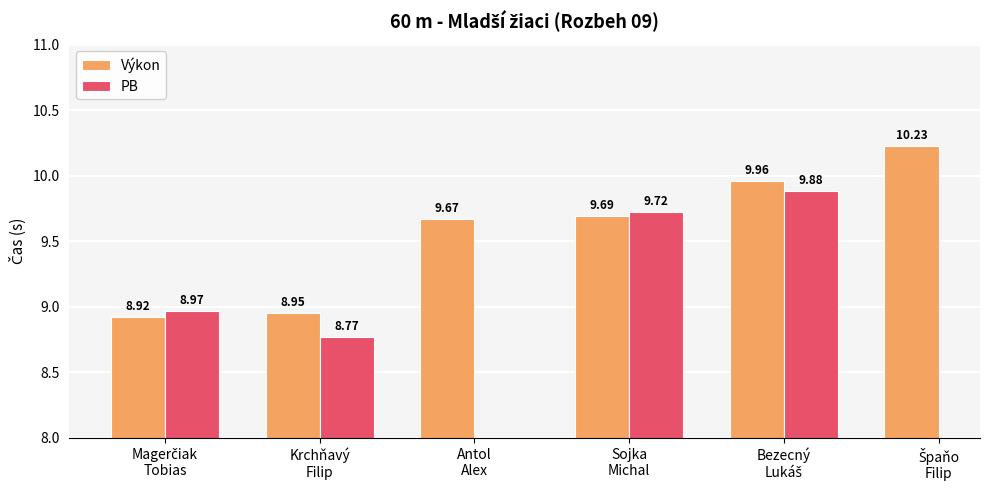

Rank the series at Sojka
Michal from lowest to highest value.

Výkon, PB